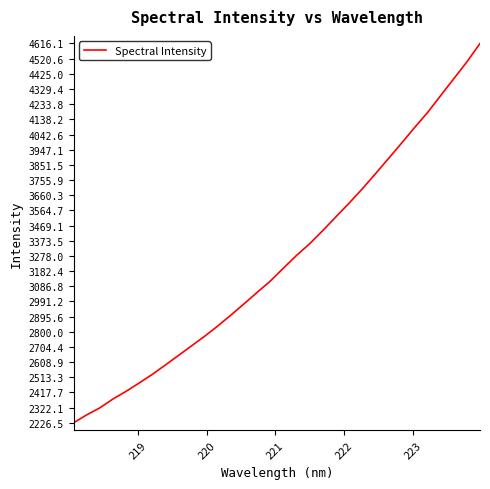

What is the minimum value shown in the chart?

2226.5